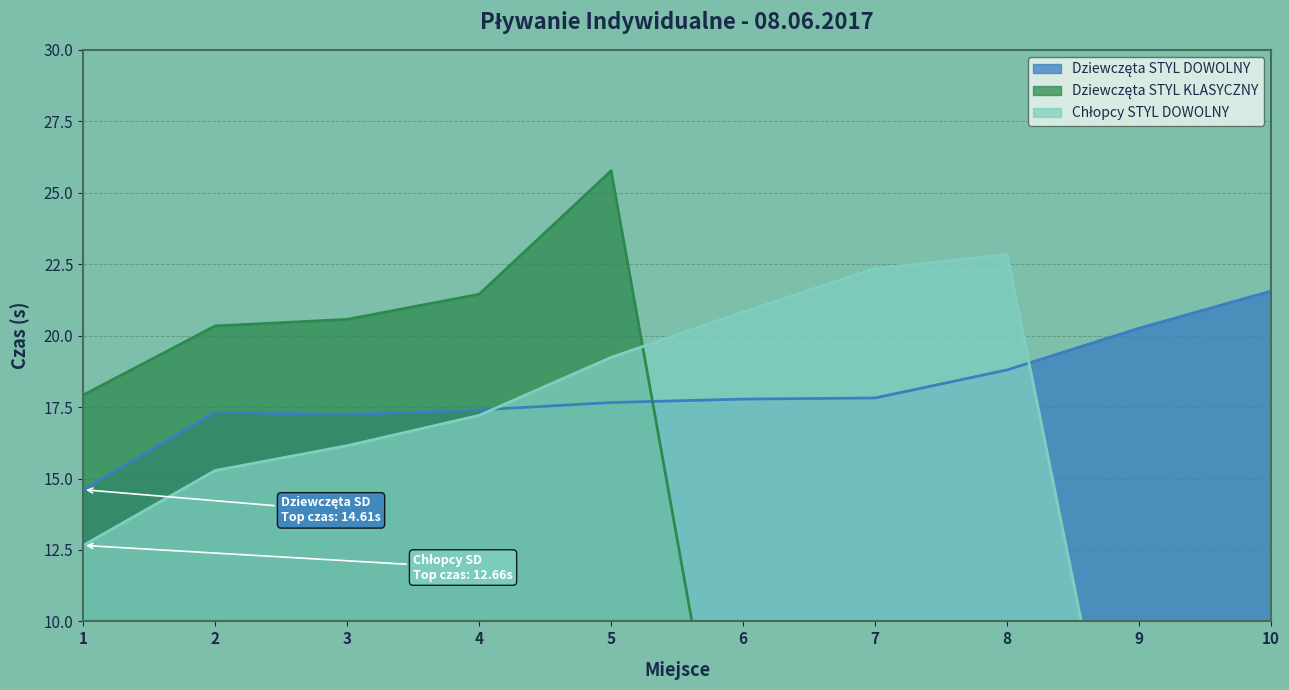

Rank the categories by Chłopcy STYL DOWOLNY value from highest to lowest.

8, 7, 6, 5, 4, 3, 2, 1, 9, 10